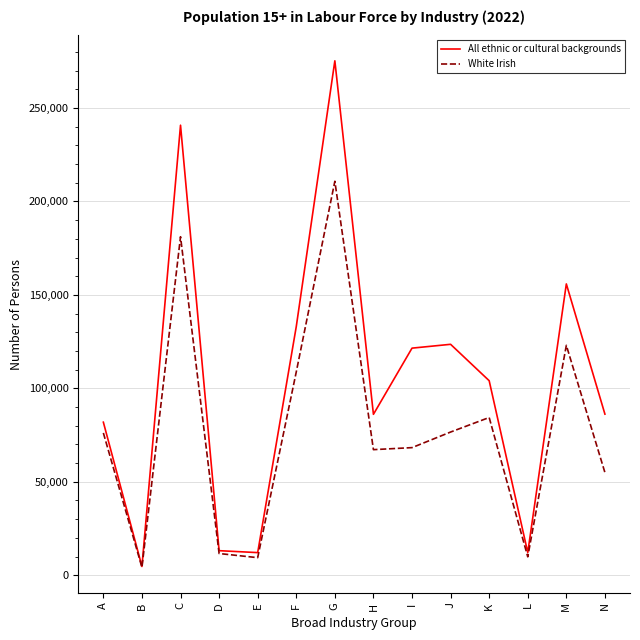

At which label does White Irish reach its peak?

G